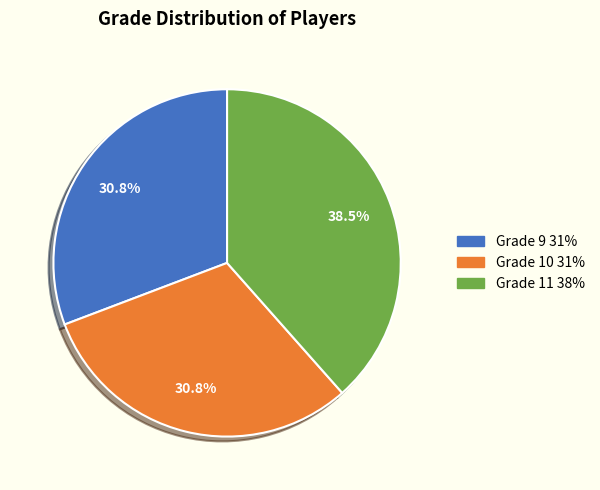

Is there a majority slice in this chart?

No